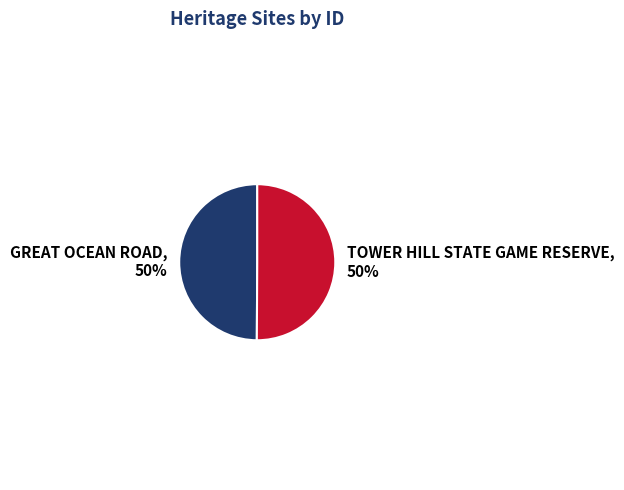

How many segments does this pie chart have?

2